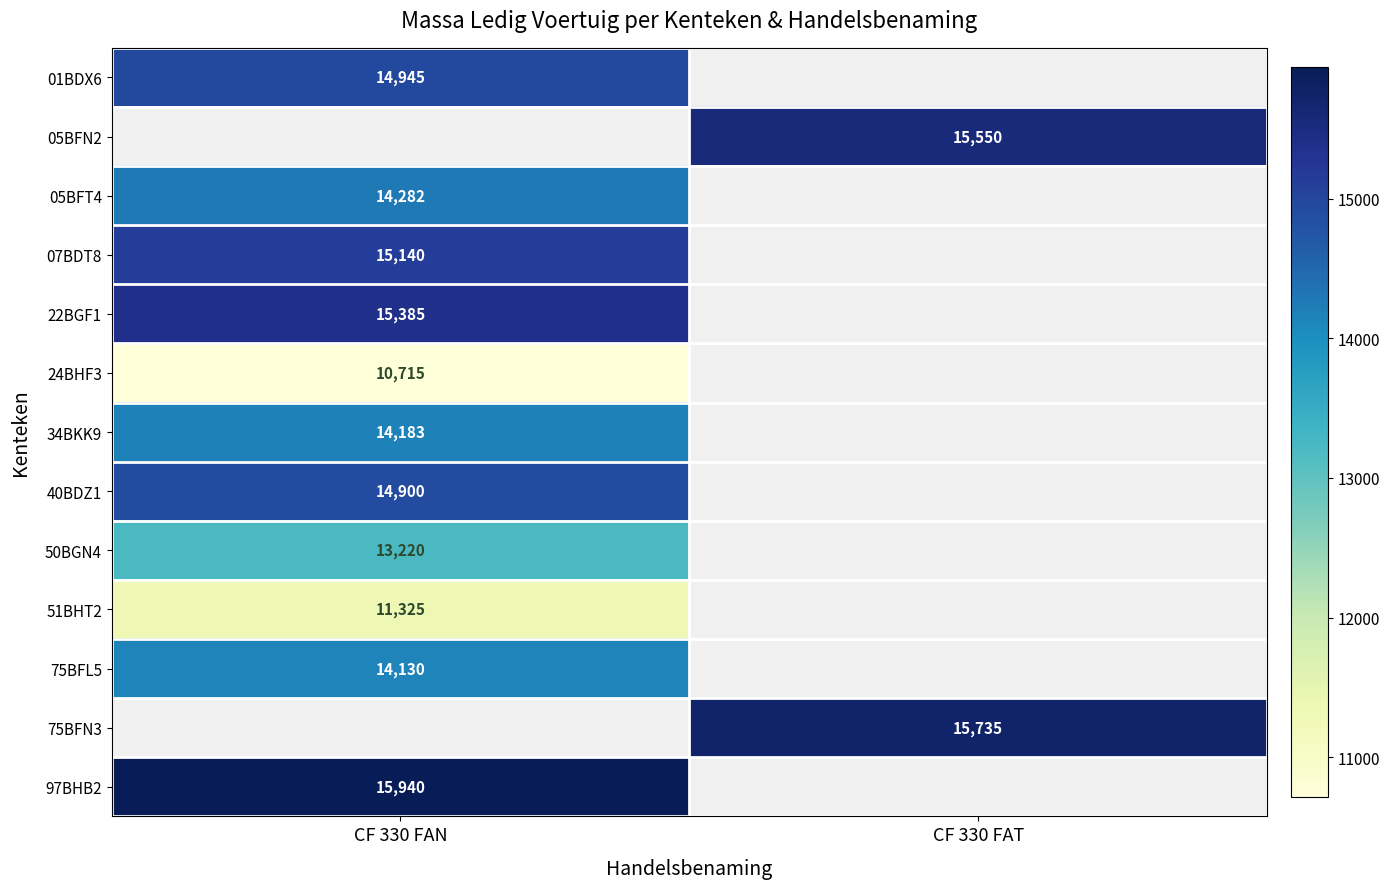

True or false: 97BHB2 has a value of 6249 at CF 330 FAN.

False